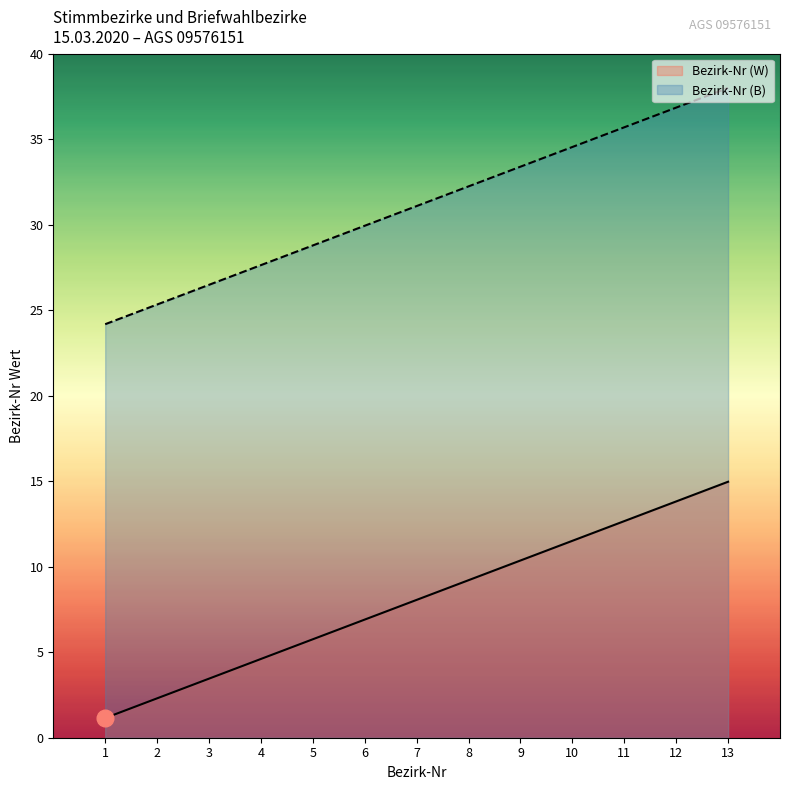

True or false: Bezirk-Nr (W) and Bezirk-Nr (B) cross at least once.

False